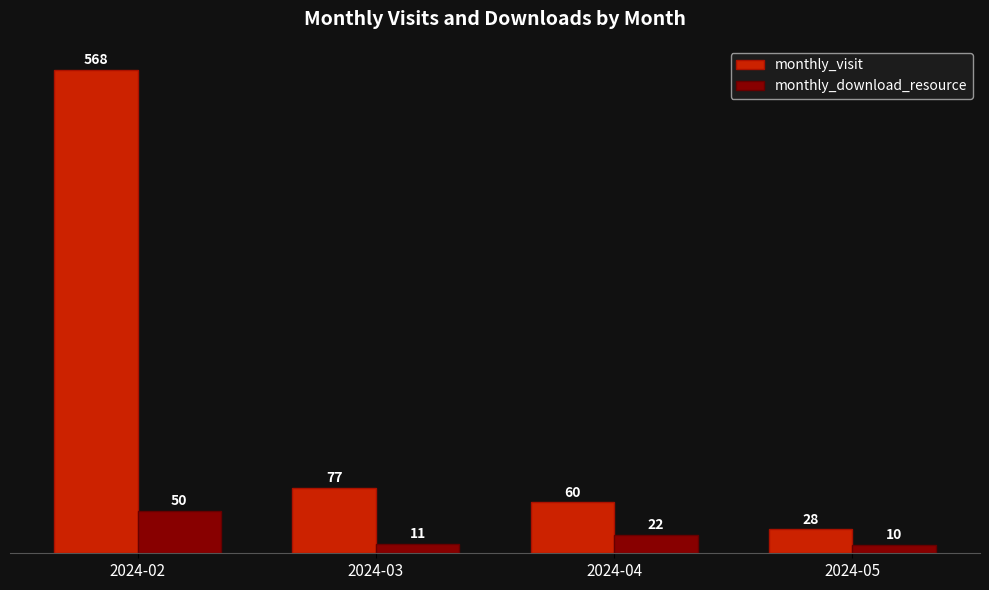

What is the difference between the monthly_download_resource values at 2024-04 and 2024-02?

28